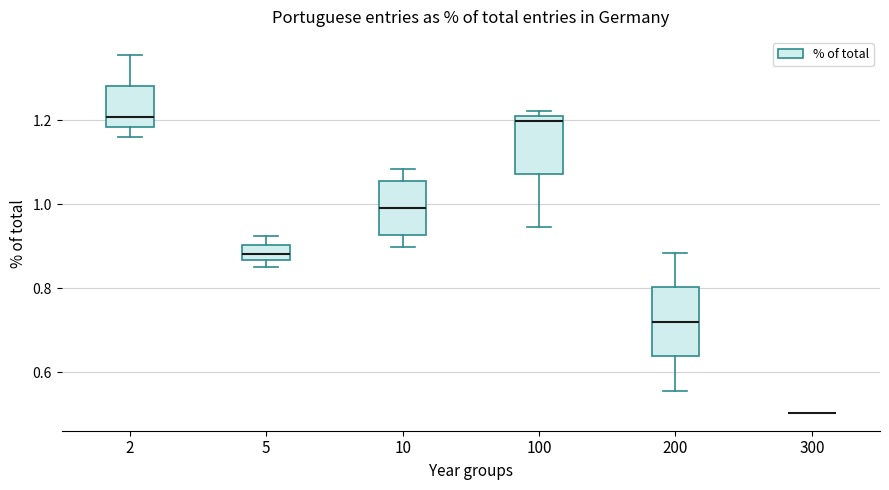

Which box is the tallest, from its lower edge to its upper edge?

200